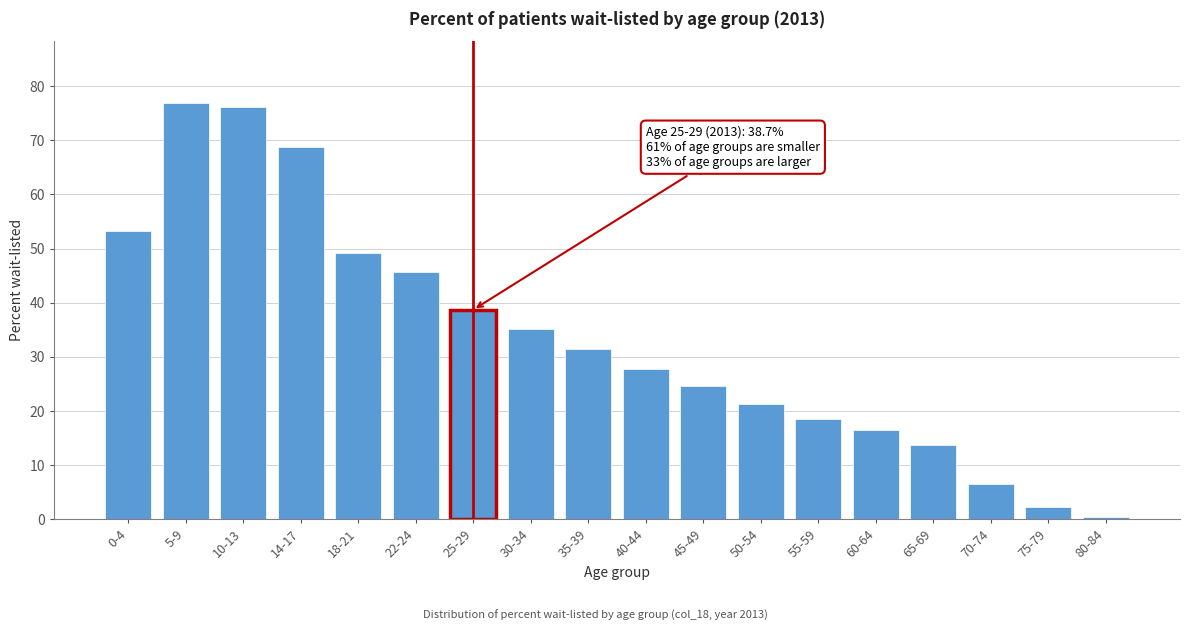

Reading left to right, what are all the values shown in this chart?

53.3	76.8	76.1	68.7	49.1	45.6	38.7	35.2	31.4	27.8	24.6	21.2	18.5	16.4	13.7	6.5	2.3	0.4